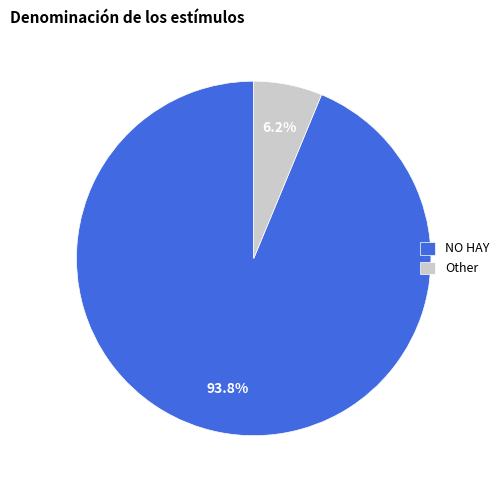

To the nearest percent, what percentage of the pie is Other?

6%